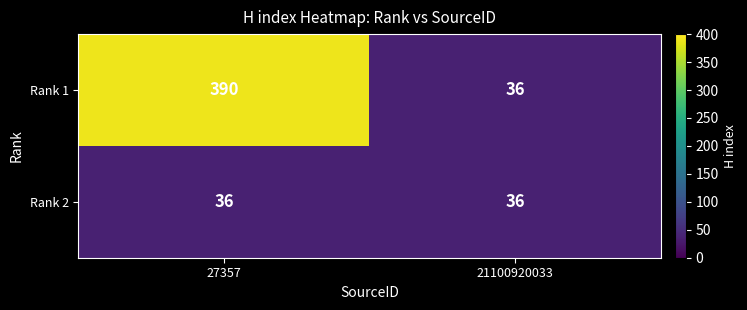

Reading left to right, transcribe all the data shown in this chart.

Rank 1: 27357=390	21100920033=36
Rank 2: 27357=36	21100920033=36